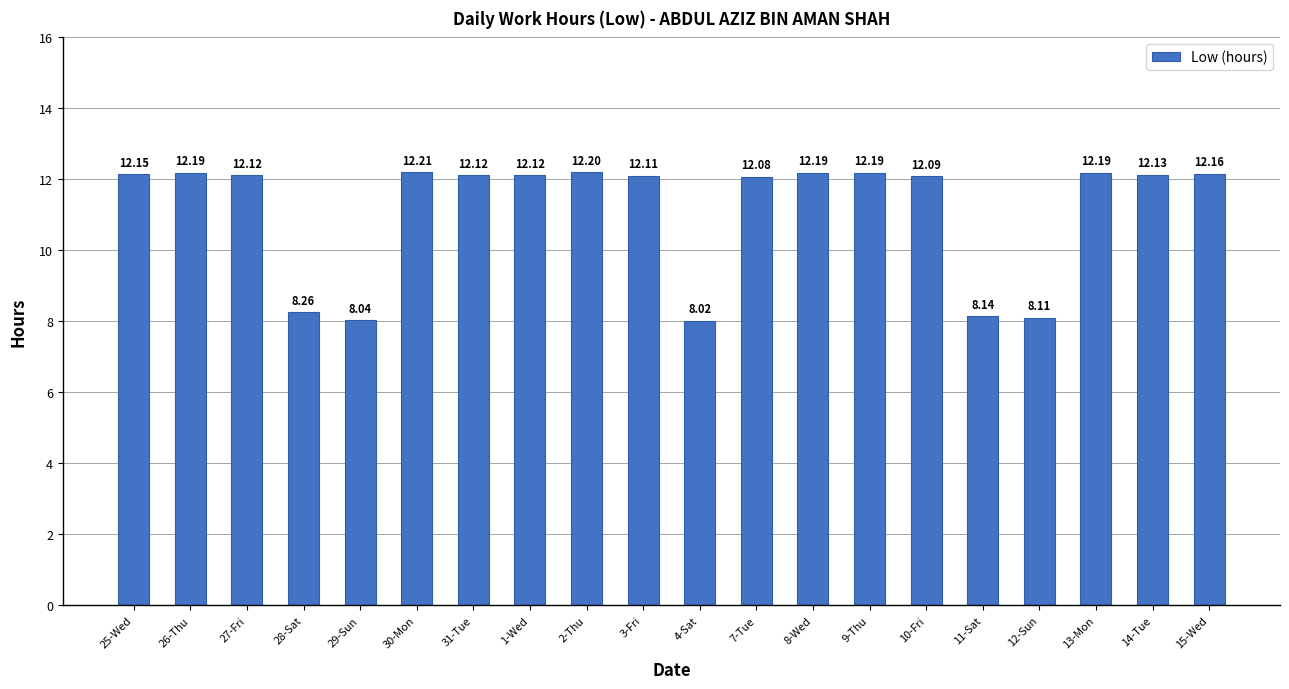

Which has a higher value, 7-Tue or 1-Wed?

1-Wed